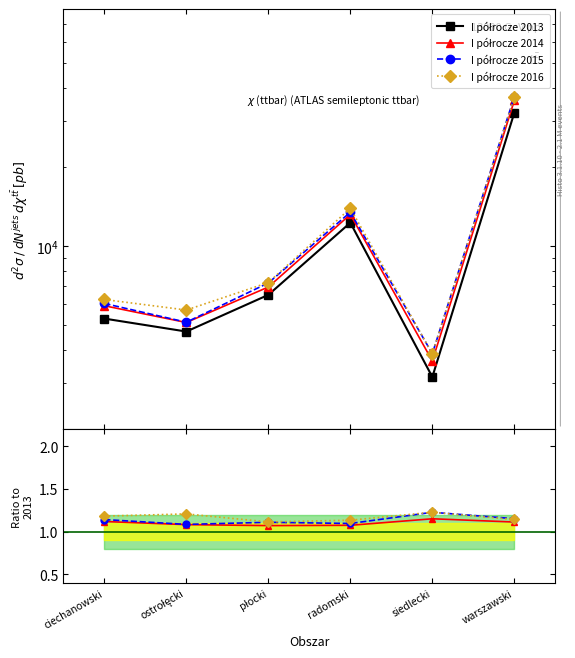

What is the label of the 2nd point from the right?

siedlecki